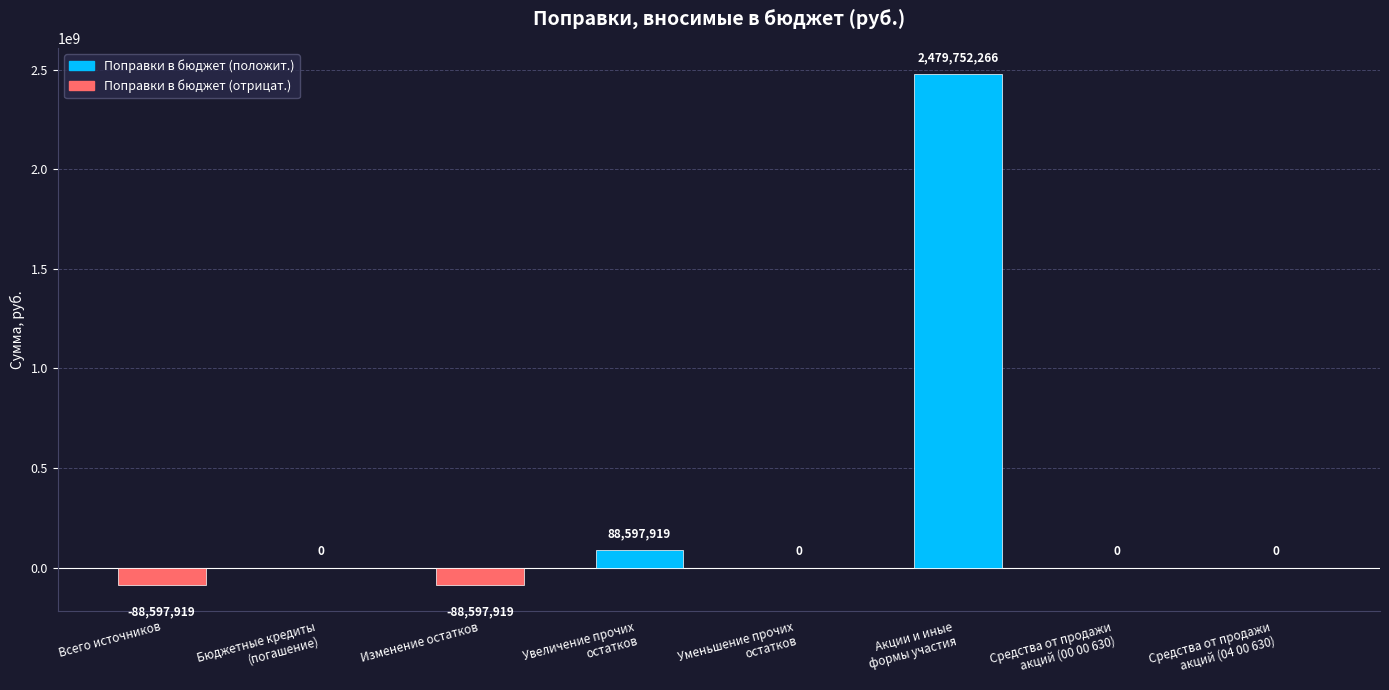

What is the greatest value displayed?

2479752266